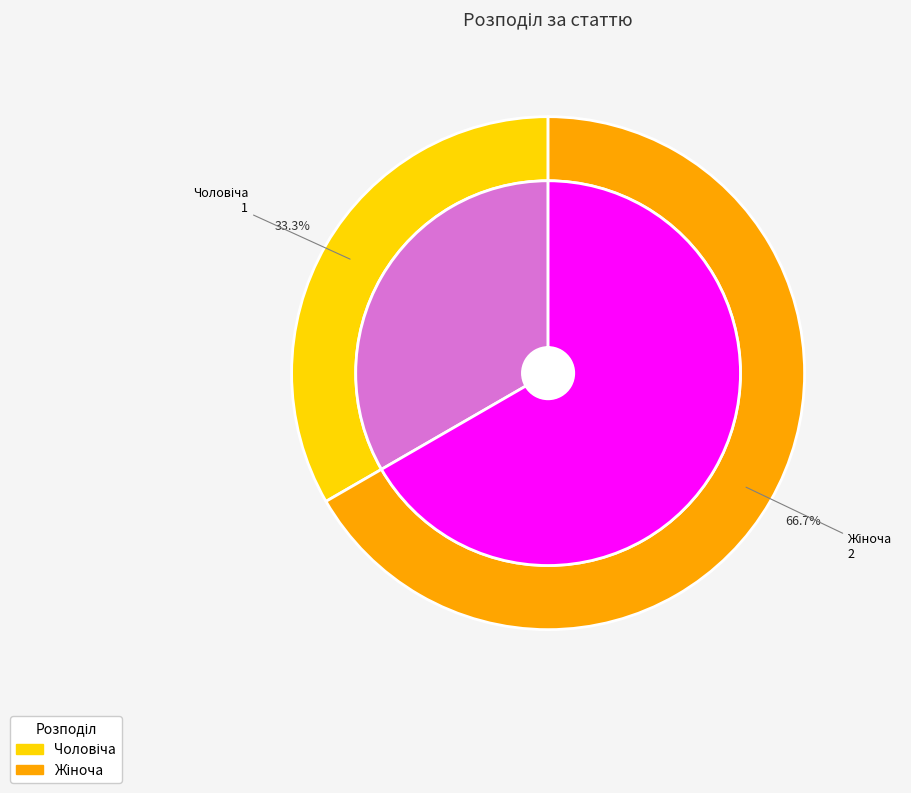

How many slices are in this pie chart?

2